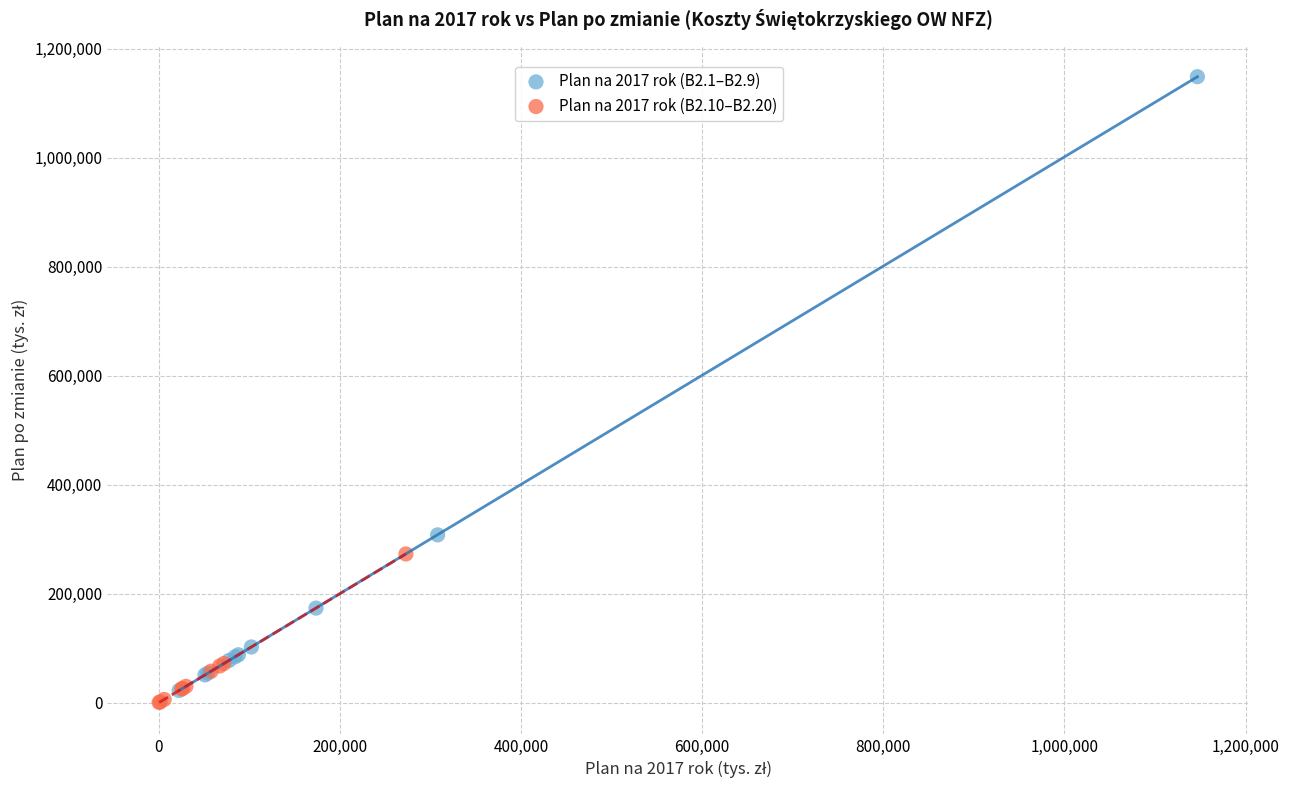

Which series contains the highest Y value?

Plan na 2017 rok (B2.1–B2.9)